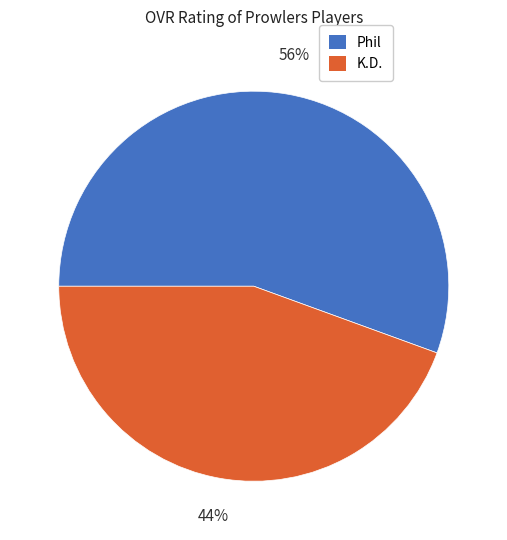

To the nearest percent, what is the average slice percentage?

50%